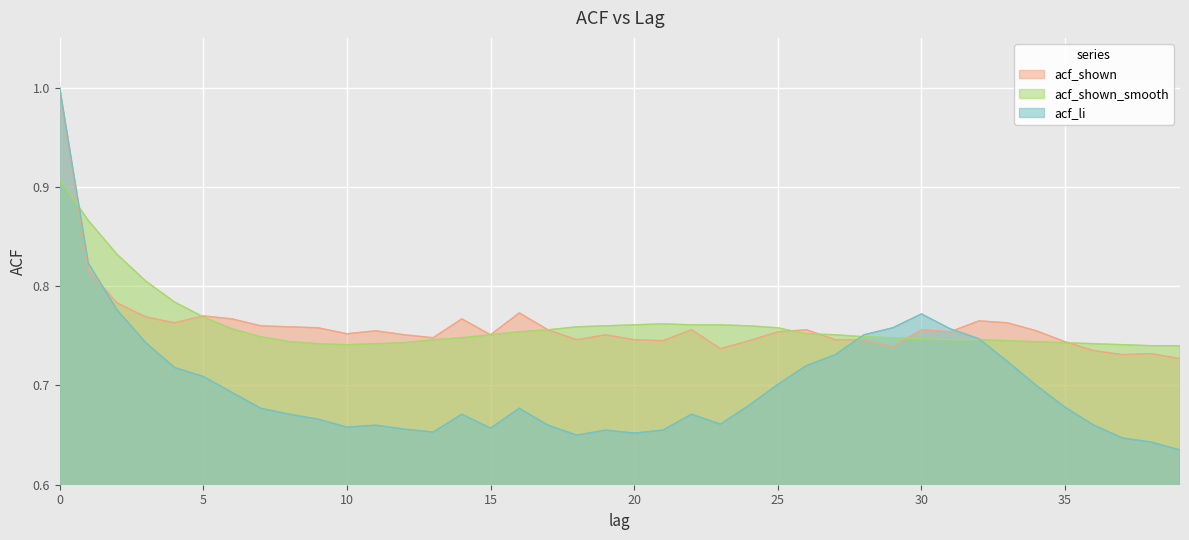

What is the value of the acf_li point at the 15th from the left?

0.7